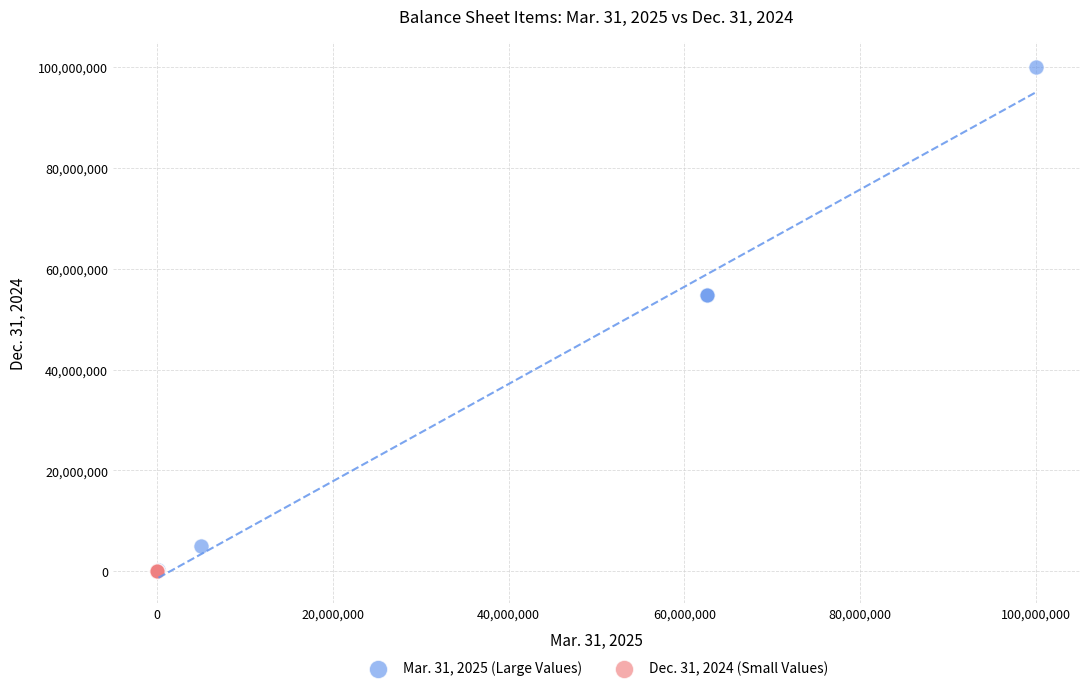

What are all the series names shown in the legend?

Mar. 31, 2025 (Large Values), Dec. 31, 2024 (Small Values)